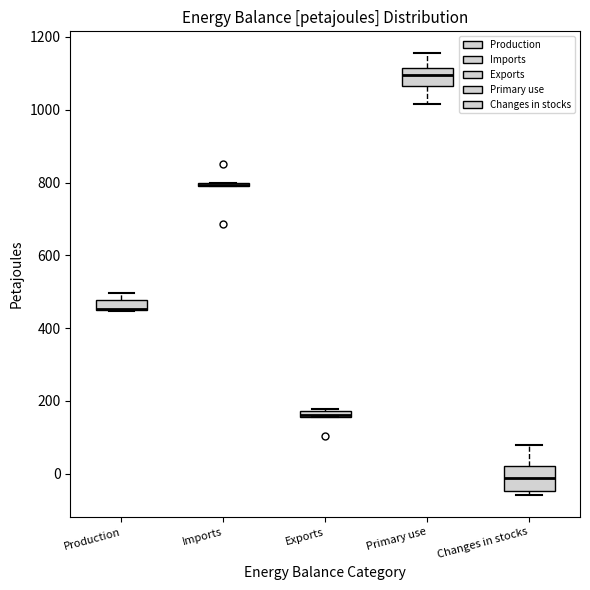

Where is the upper edge of the box for Changes in stocks on the y-axis? The values are not printed on the chart, so give them approximately, as read against the axis.

20